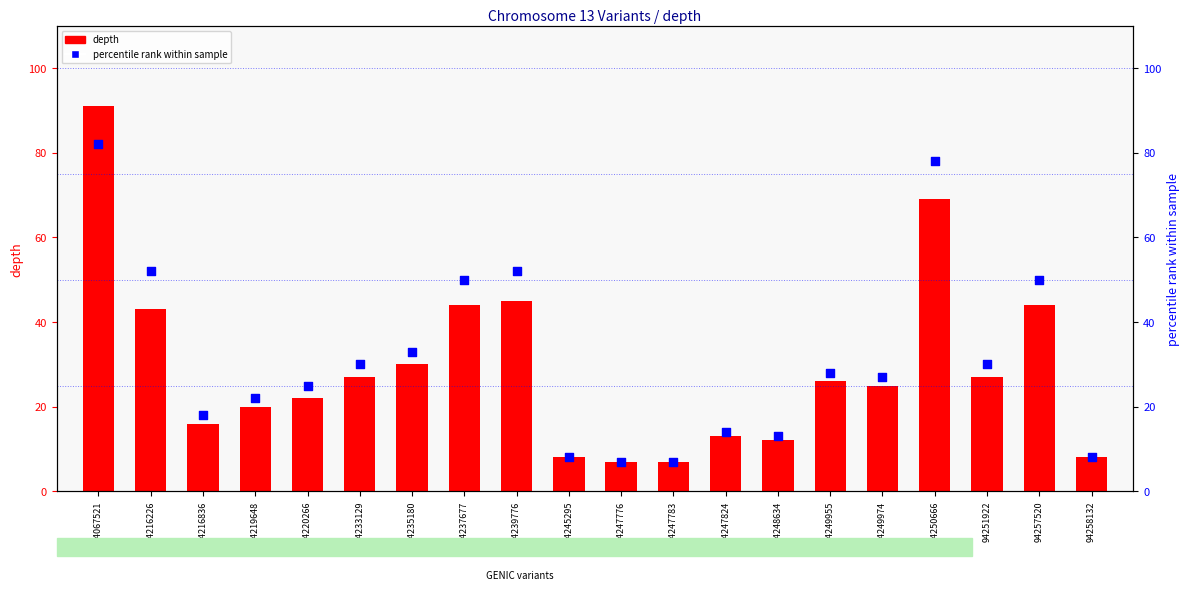

What are all the series names shown in the legend?

depth, percentile rank within sample